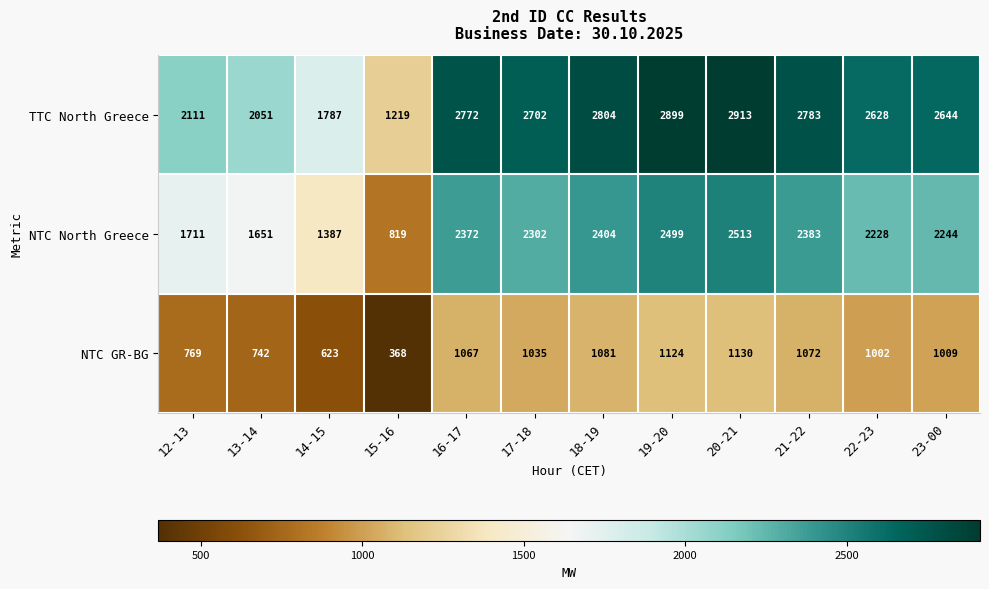

What is the difference between the highest and lowest values at 15-16?

851